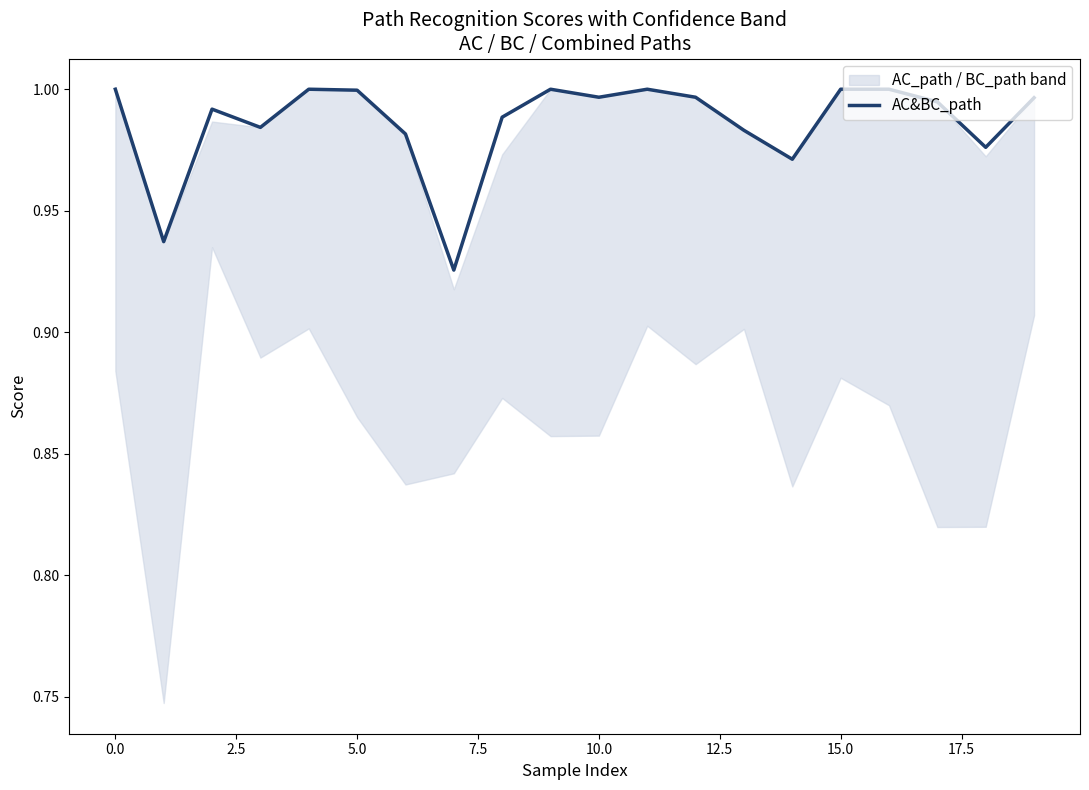

How many categories are shown in the chart?

20